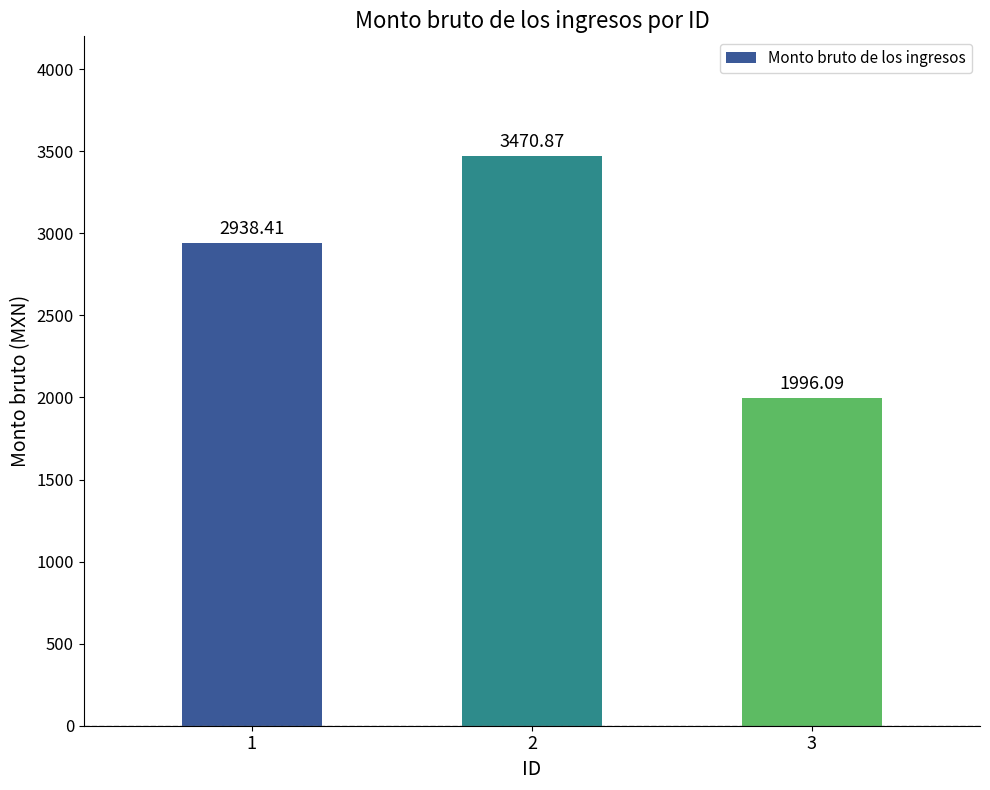

True or false: the data shows 3470.9 at 2.

True